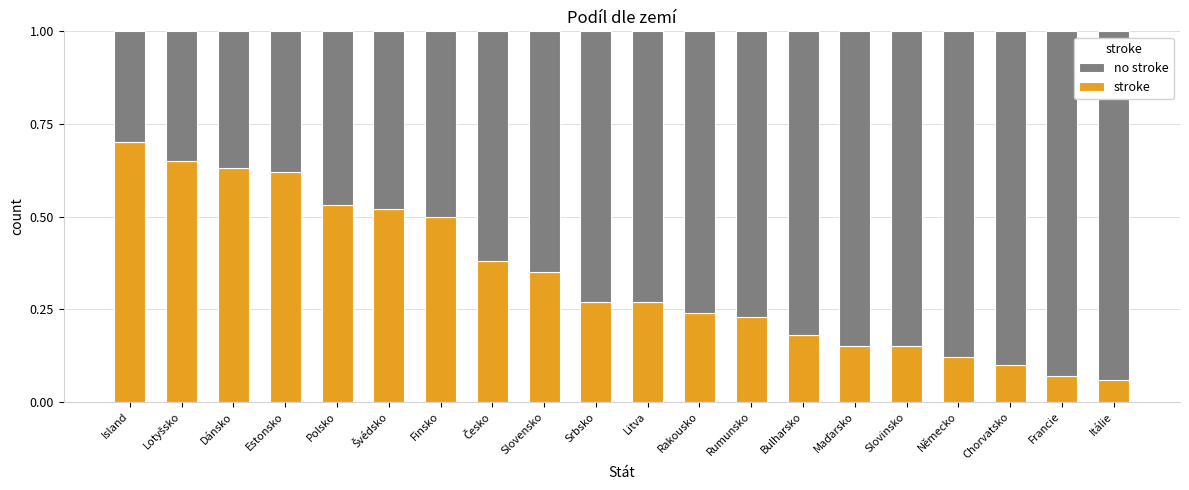

At which label does stroke reach its peak?

Island